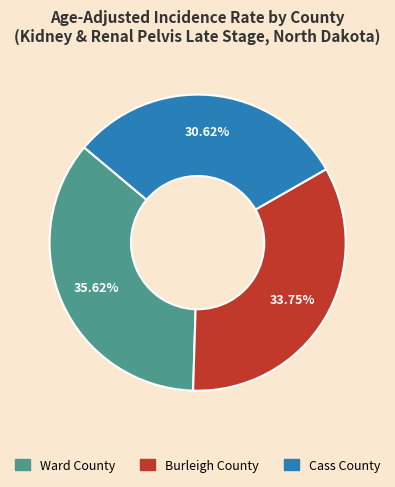

Between Cass County and Ward County, which is larger?

Ward County